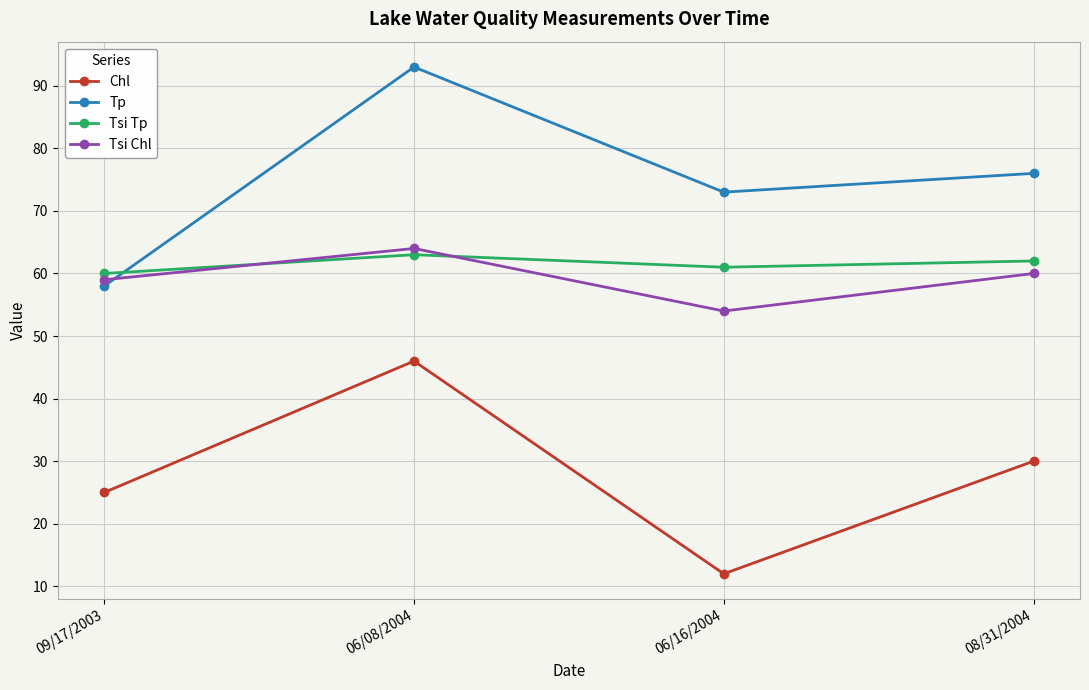

What is the lowest value of the Tsi Tp series?

60